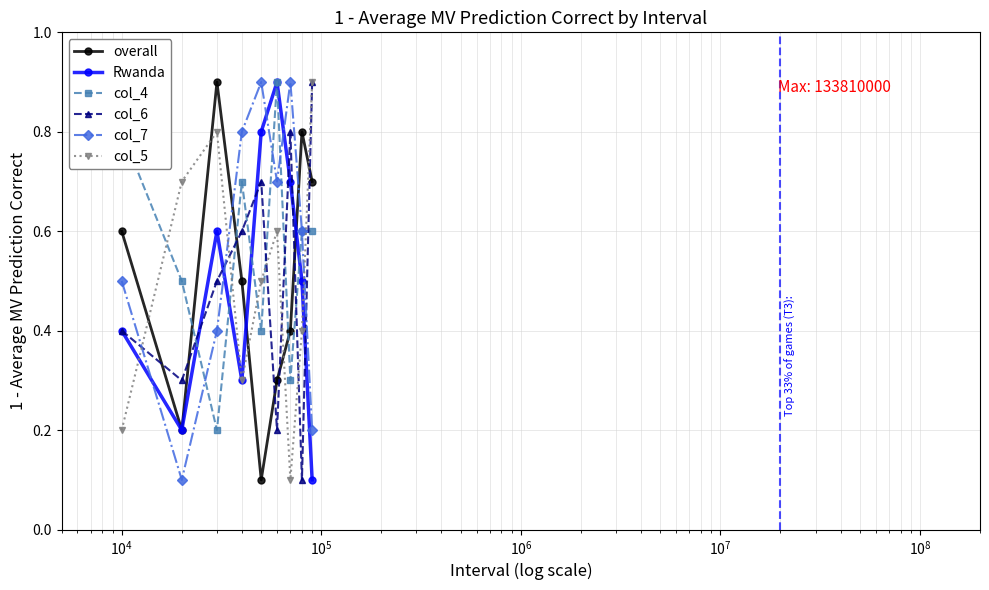

What is the value of the overall point at the 2nd from the left?

0.2